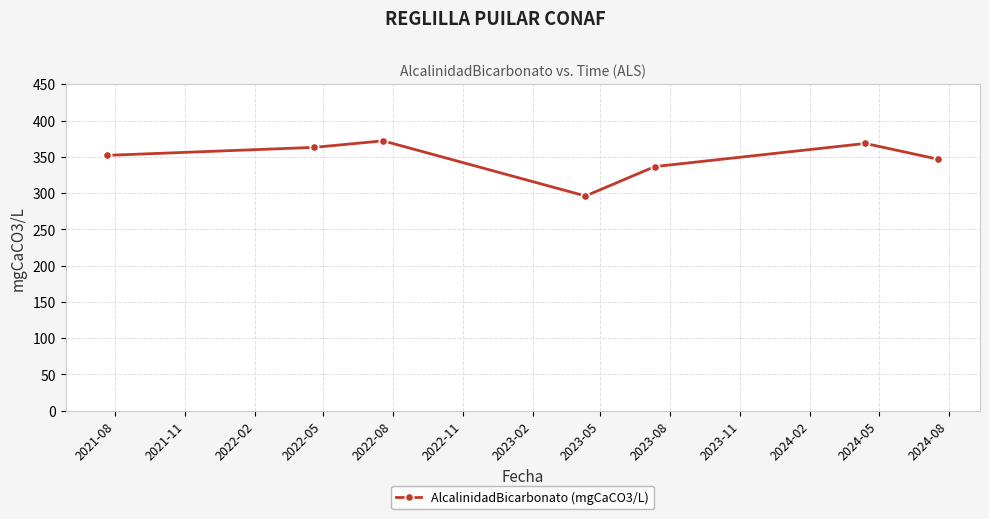

What is the smallest value displayed?

296.0